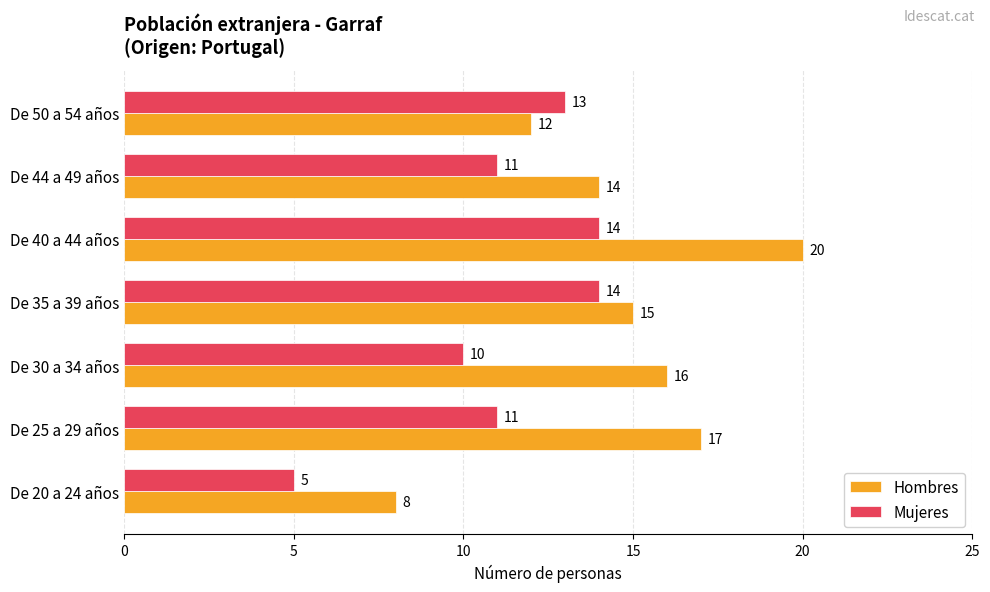

True or false: Mujeres has a value of 3 at De 25 a 29 años.

False